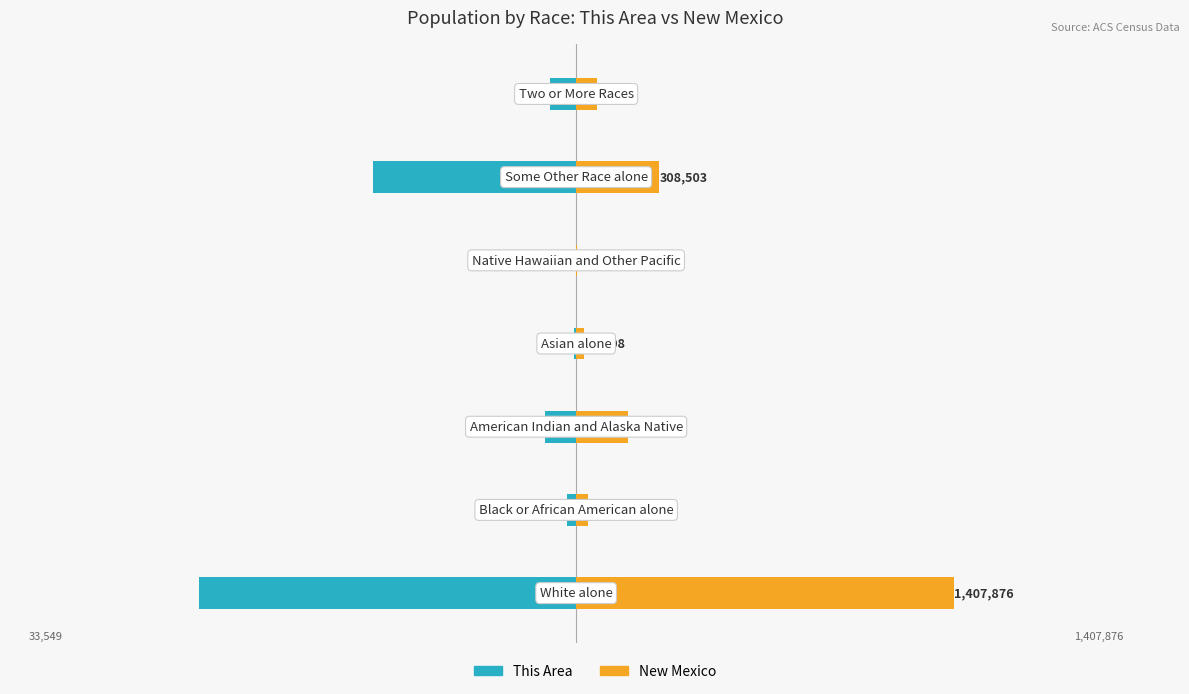

How many groups of bars are there?

7